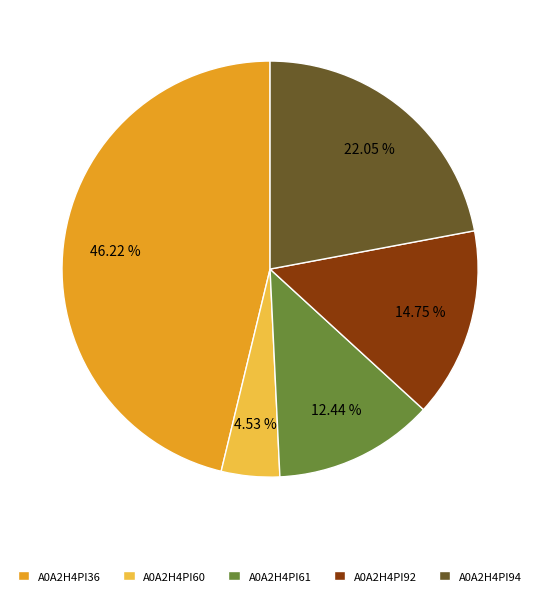

The A0A2H4PI92 slice represents 10% of the pie. True or false?

False